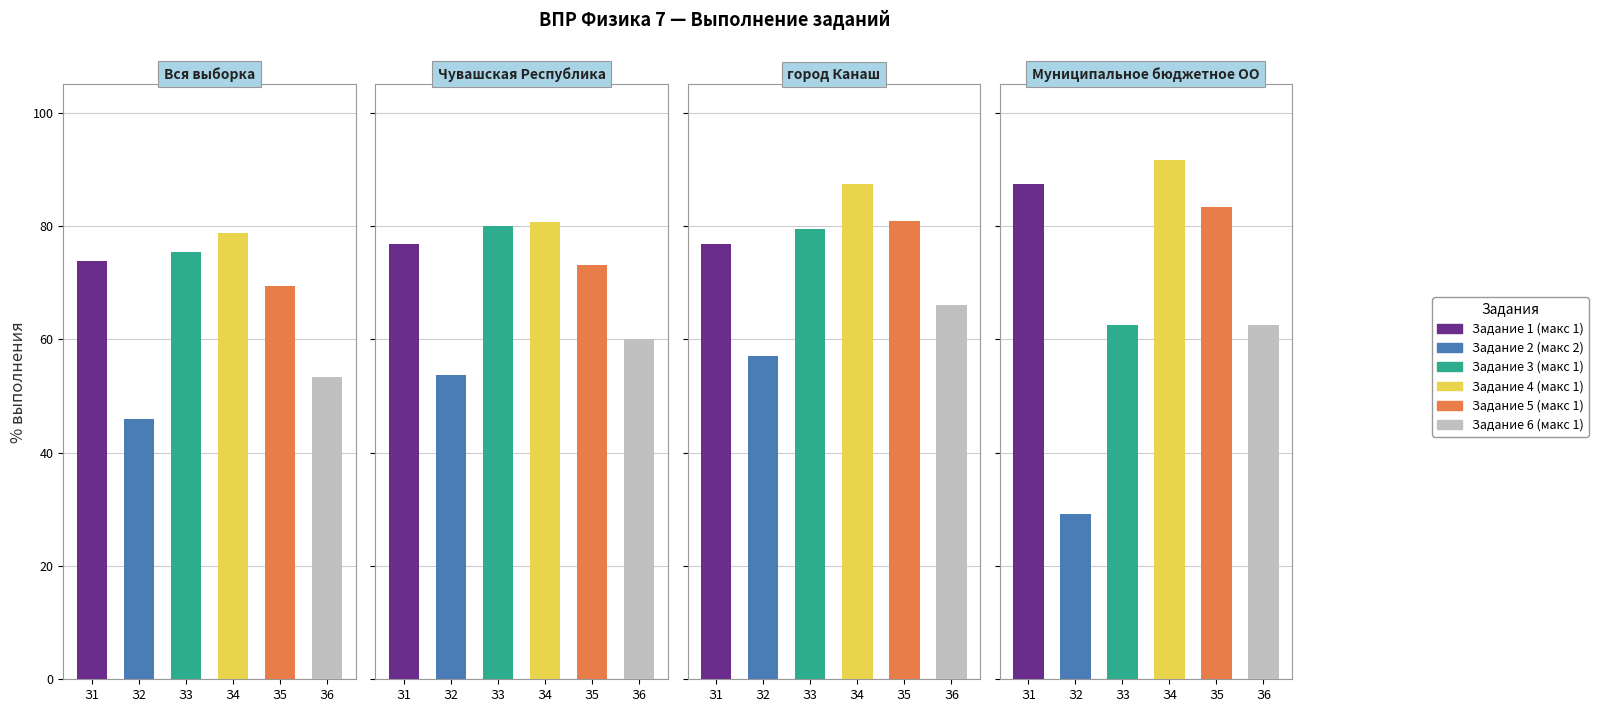

Which series has the largest total across all categories?

Задание 4 (макс 1)